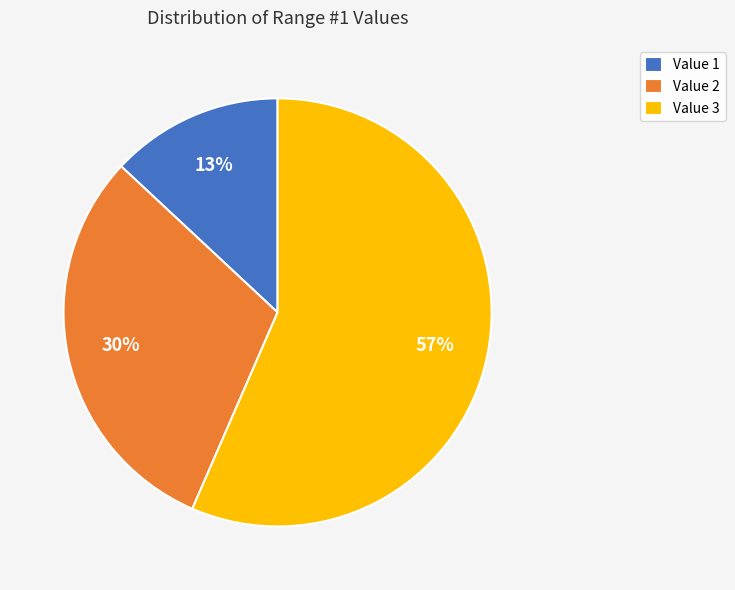

To the nearest percent, what is the average slice percentage?

33%